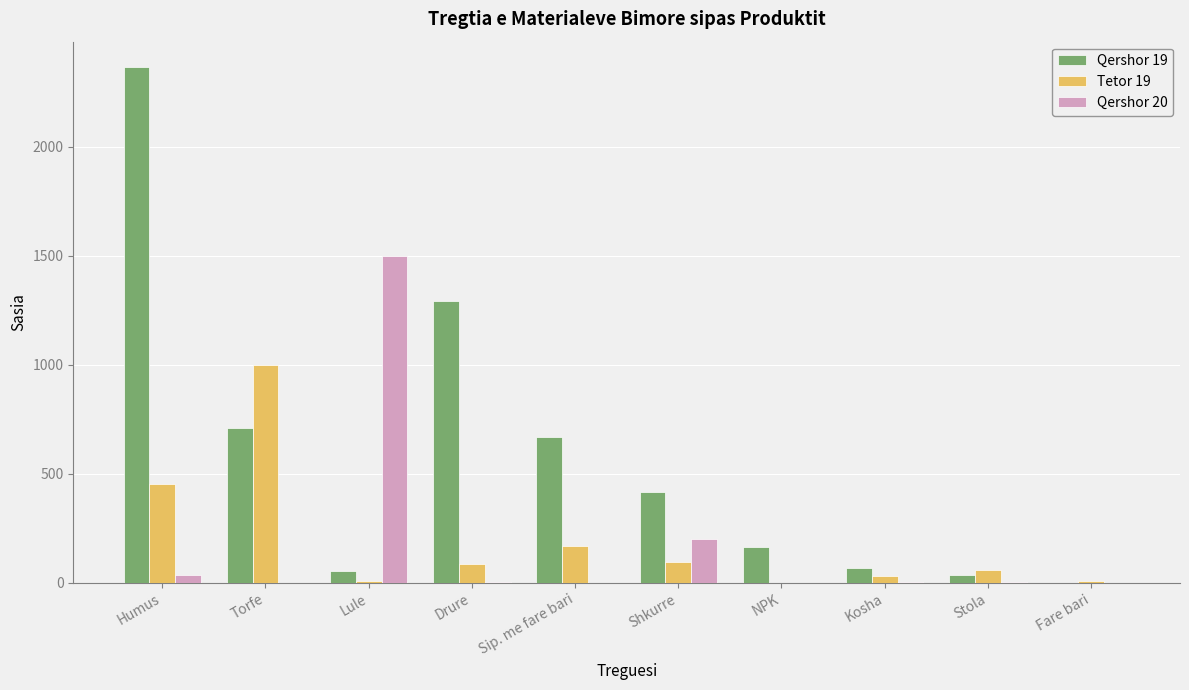

The value of Qershor 19 at Sip. me fare bari is 669. True or false?

True